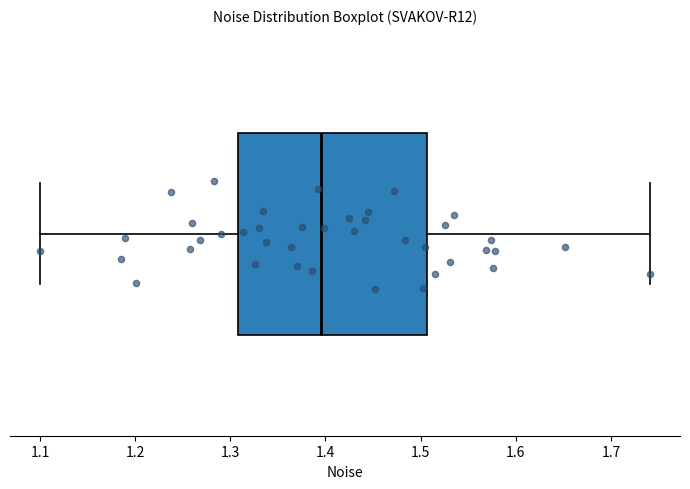

Where is the left edge of the box on the x-axis? The values are not printed on the chart, so give them approximately, as read against the axis.

1.31